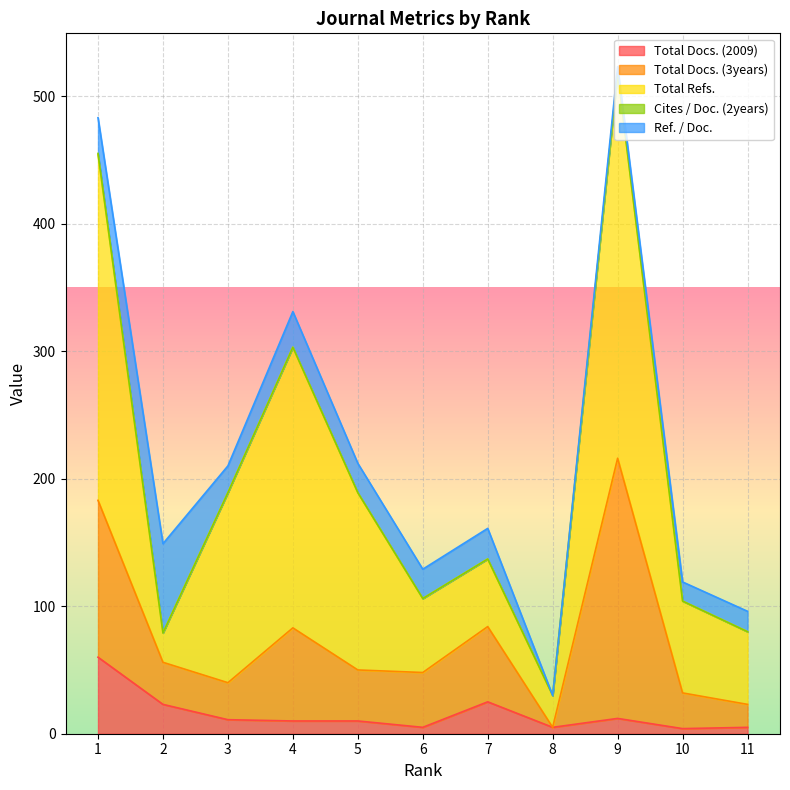

What is the value of the Total Docs. (3years) point at the 5th from the left?

40